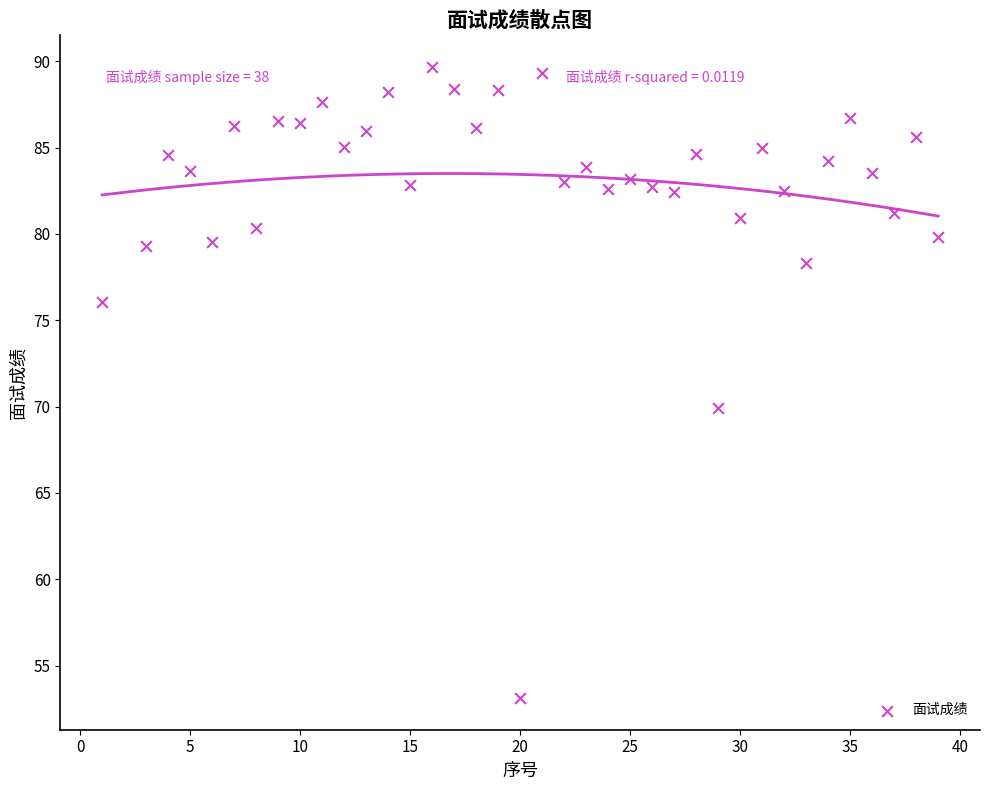

What is the range of X values (max minus min)?

38.0